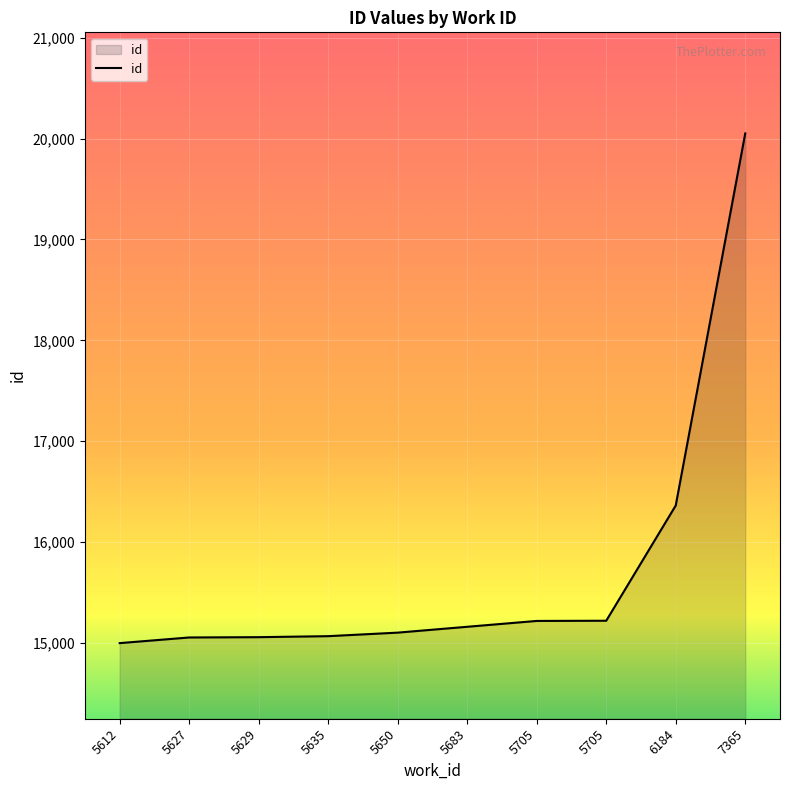

Reading left to right, what are all the values shown in this chart?

5612=14997	5627=15053	5629=15056	5635=15066	5650=15101	5683=15159	5705=15217	5705=15219	6184=16362	7365=20052